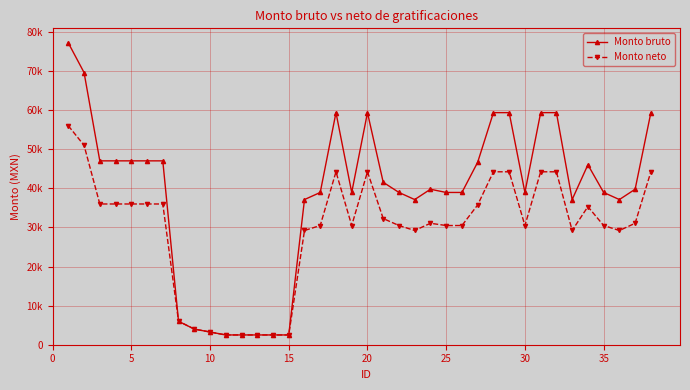

Does the chart have visible grid lines?

Yes